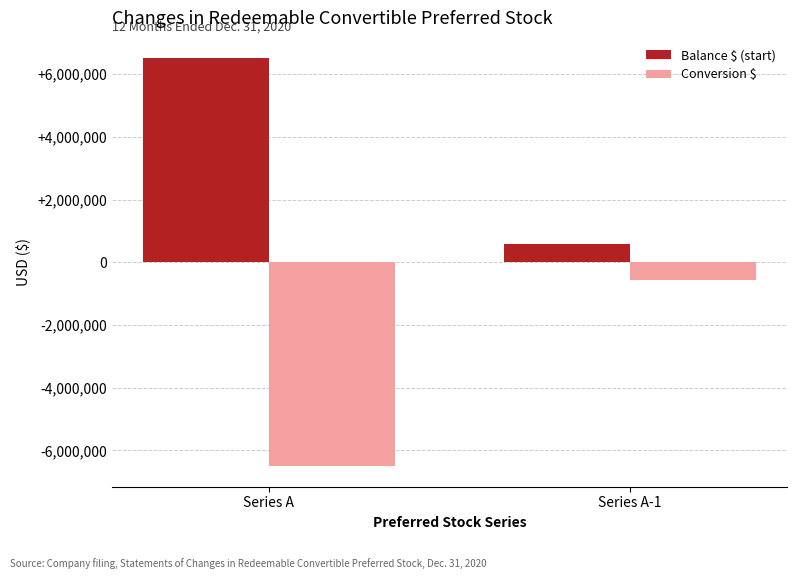

What is the difference between the highest and lowest values at Series A?

13018606